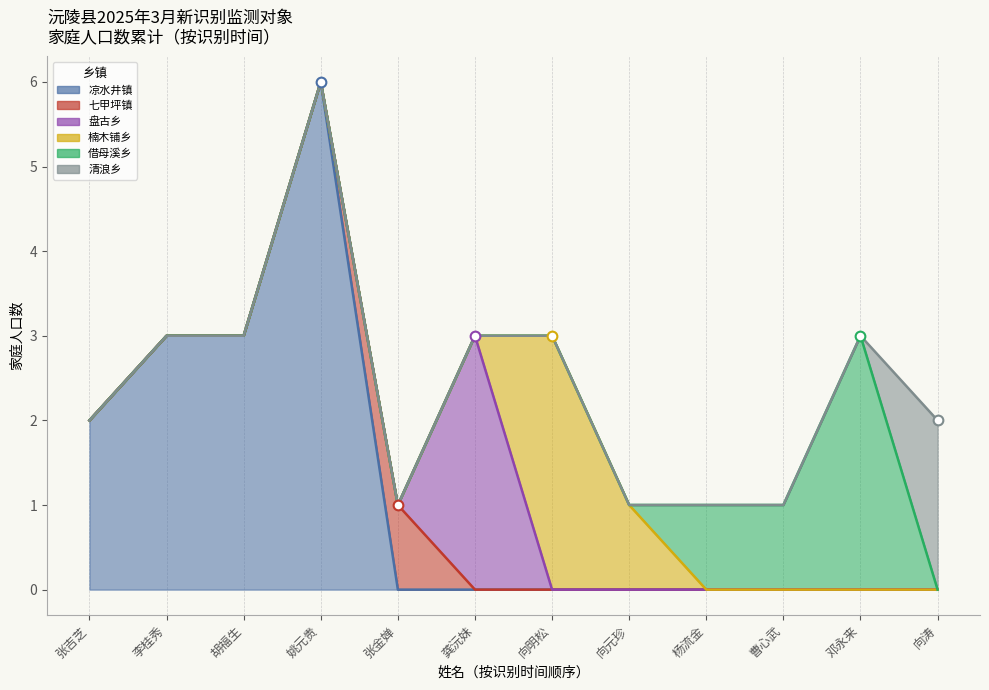

Approximately how many times larger is the value at 张吉芝 compared to 龚沅妹?

0.7